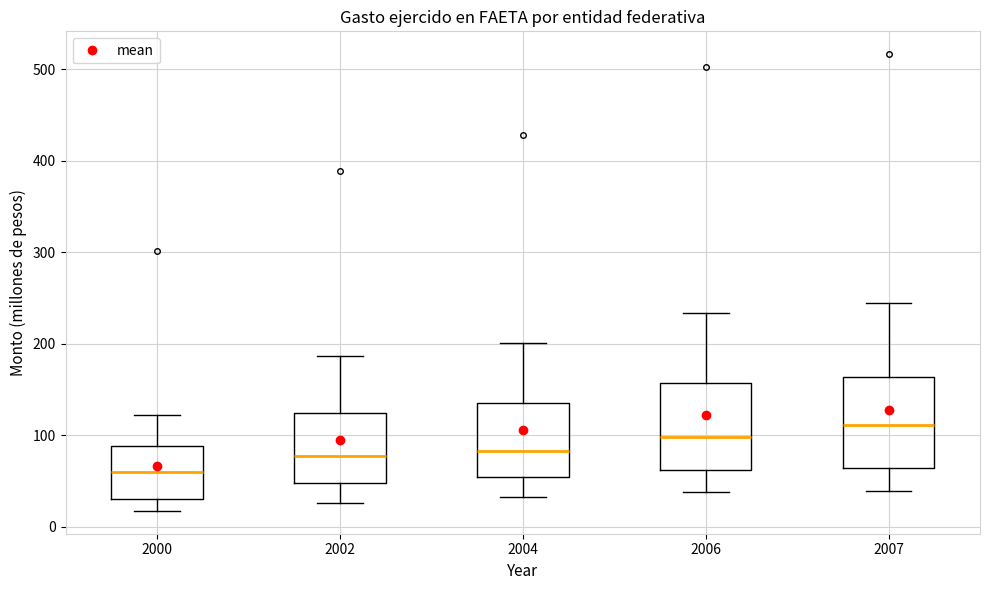

Where does the upper whisker of the box at x = 2002 end on the y-axis? The values are not printed on the chart, so give them approximately, as read against the axis.

190